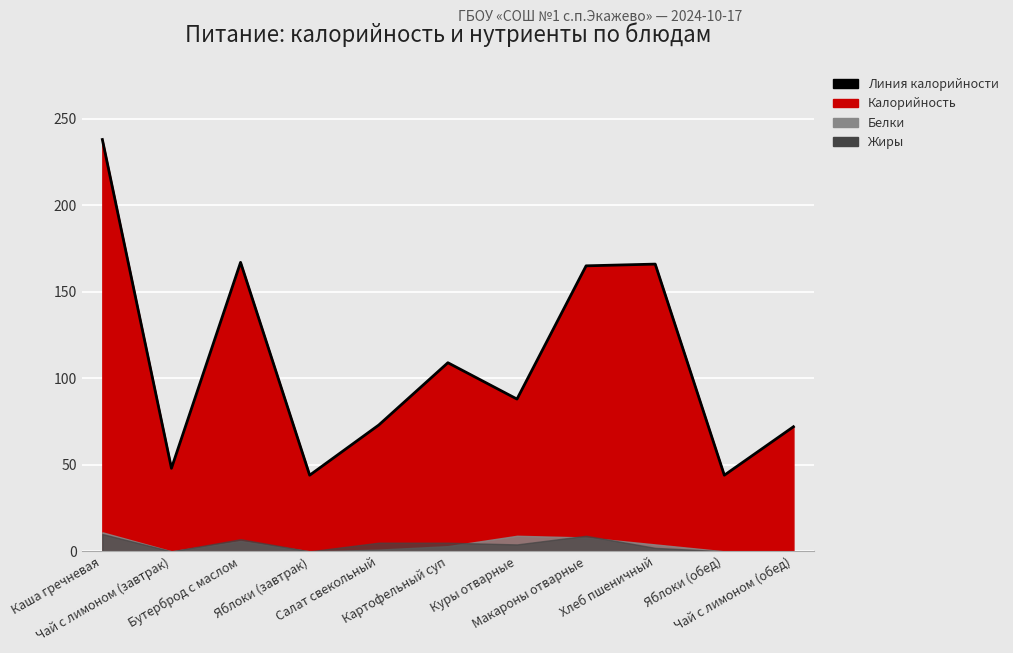

What is the minimum value shown in the chart?

44